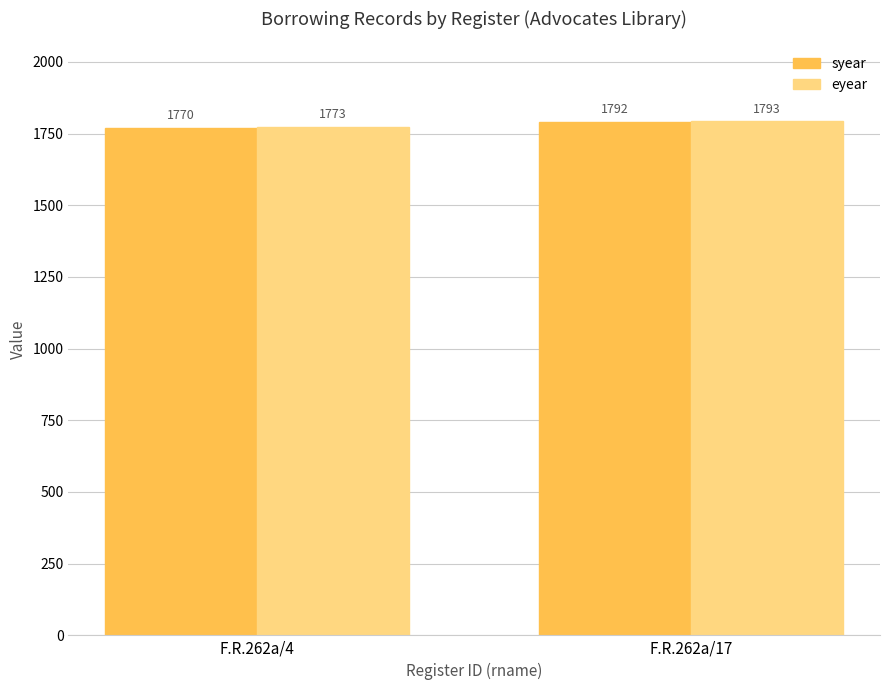

Where is eyear nearest to the value 1783?

F.R.262a/4